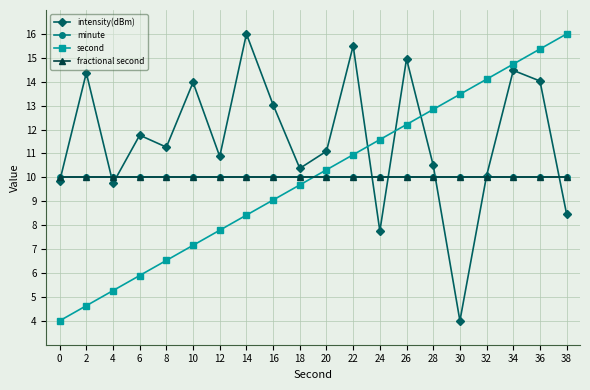

Is it true that intensity(dBm) equals 10.4 at 18?

True